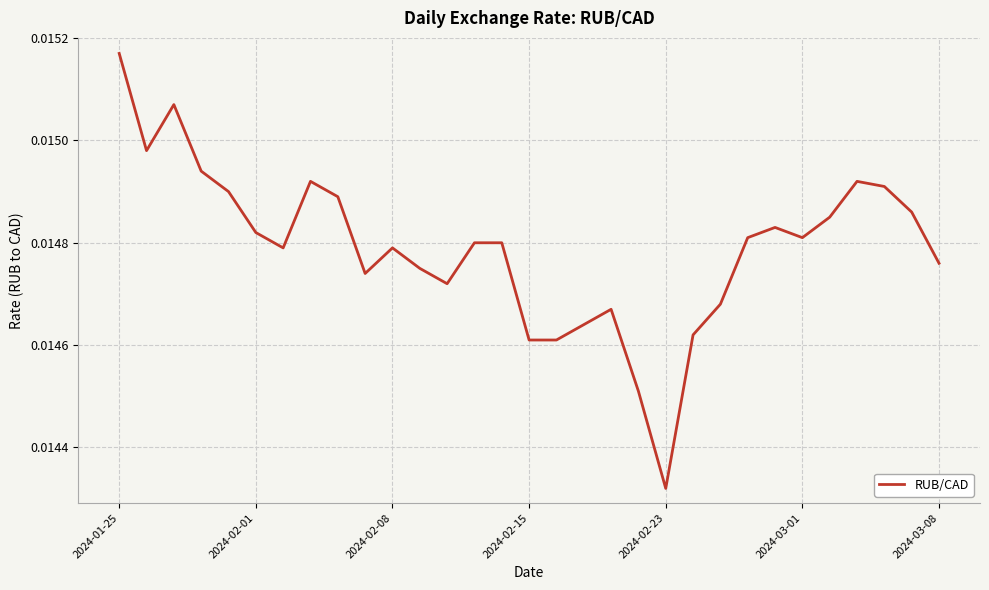

How many lines are shown in the chart?

1